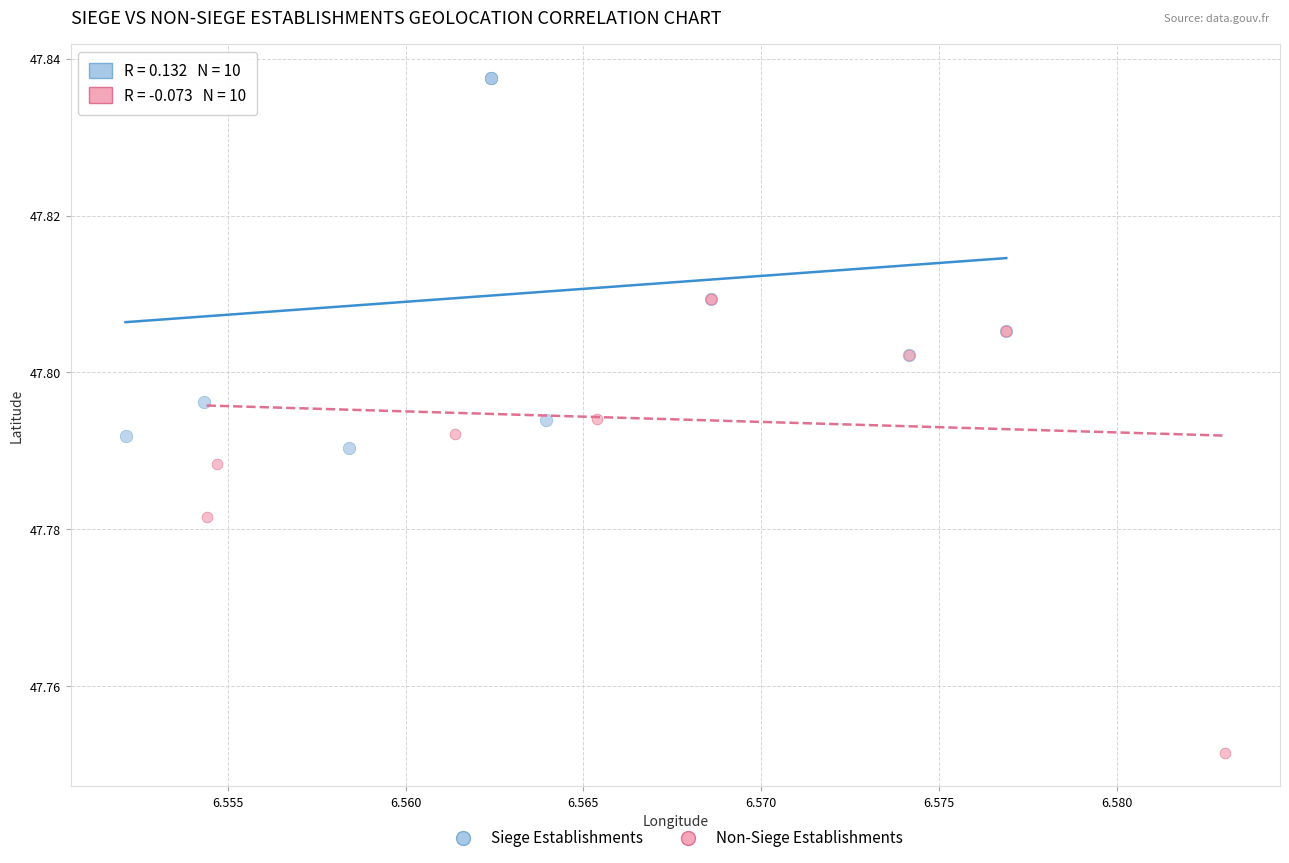

Which series reaches the maximum Y coordinate?

Siege Establishments